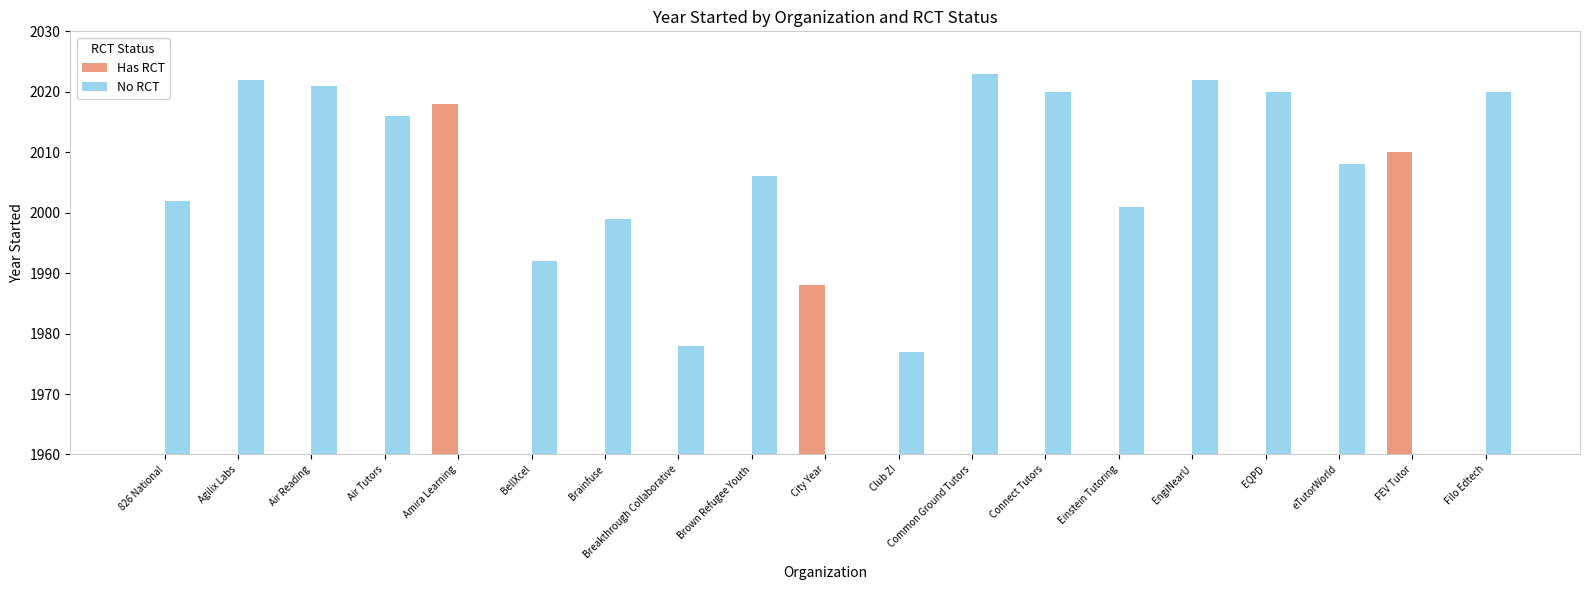

Which series has the widest spread of values?

No RCT